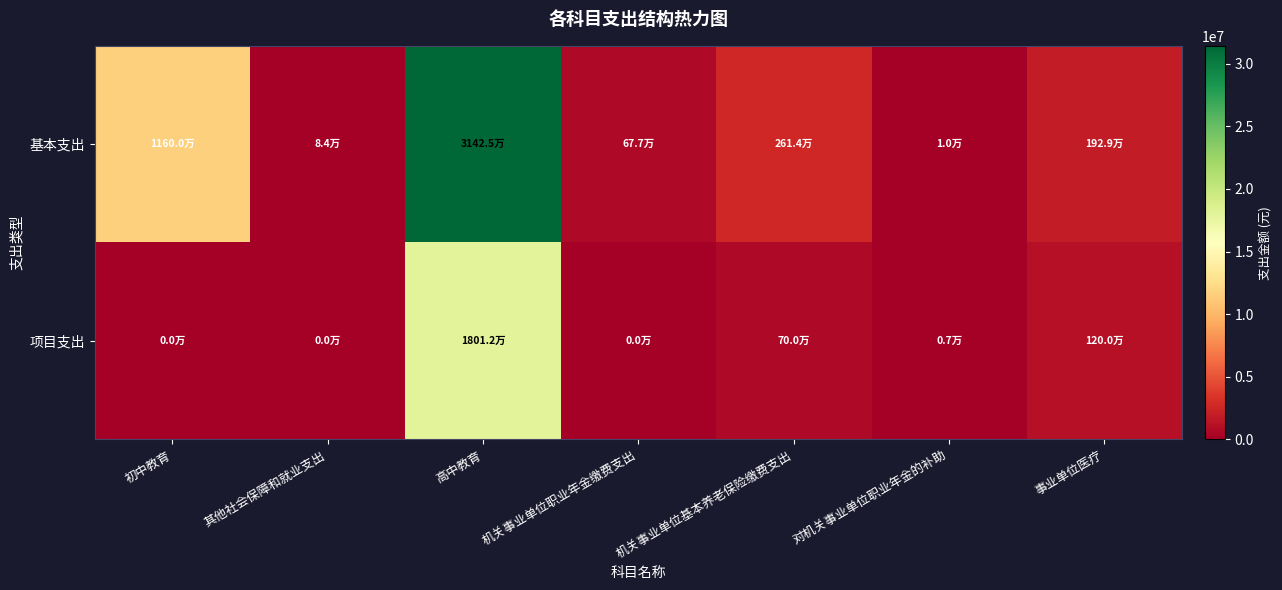

Reading left to right, extract all data points from this chart.

基本支出: 初中教育=11600000.0	其他社会保障和就业支出=83946.2	高中教育=31424597.6	机关事业单位职业年金缴费支出=676657.2	机关事业单位基本养老保险缴费支出=2614213.3	对机关事业单位职业年金的补助=10413.8	事业单位医疗=1929297.4
项目支出: 初中教育=0.0	其他社会保障和就业支出=0.0	高中教育=18012339.8	机关事业单位职业年金缴费支出=0.0	机关事业单位基本养老保险缴费支出=700000.0	对机关事业单位职业年金的补助=7404.5	事业单位医疗=1200000.0